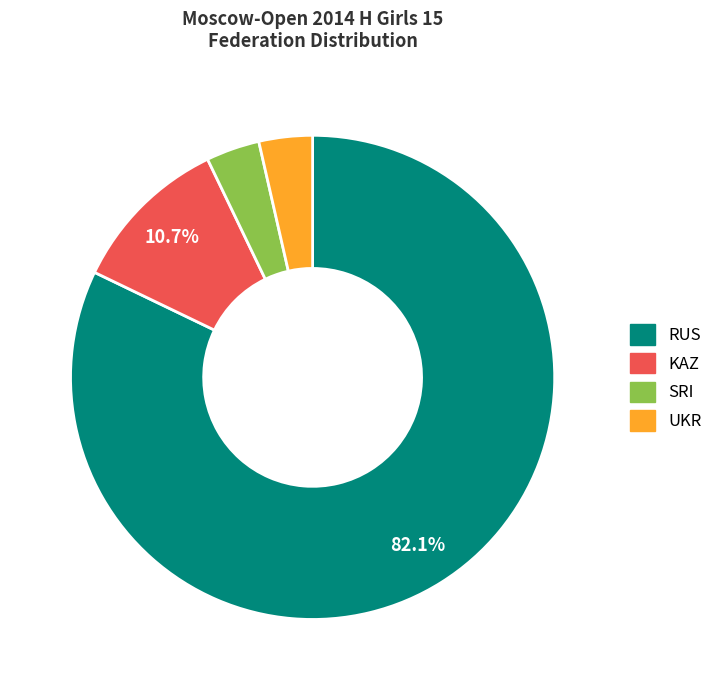

Does SRI account for over 50% of the chart?

No